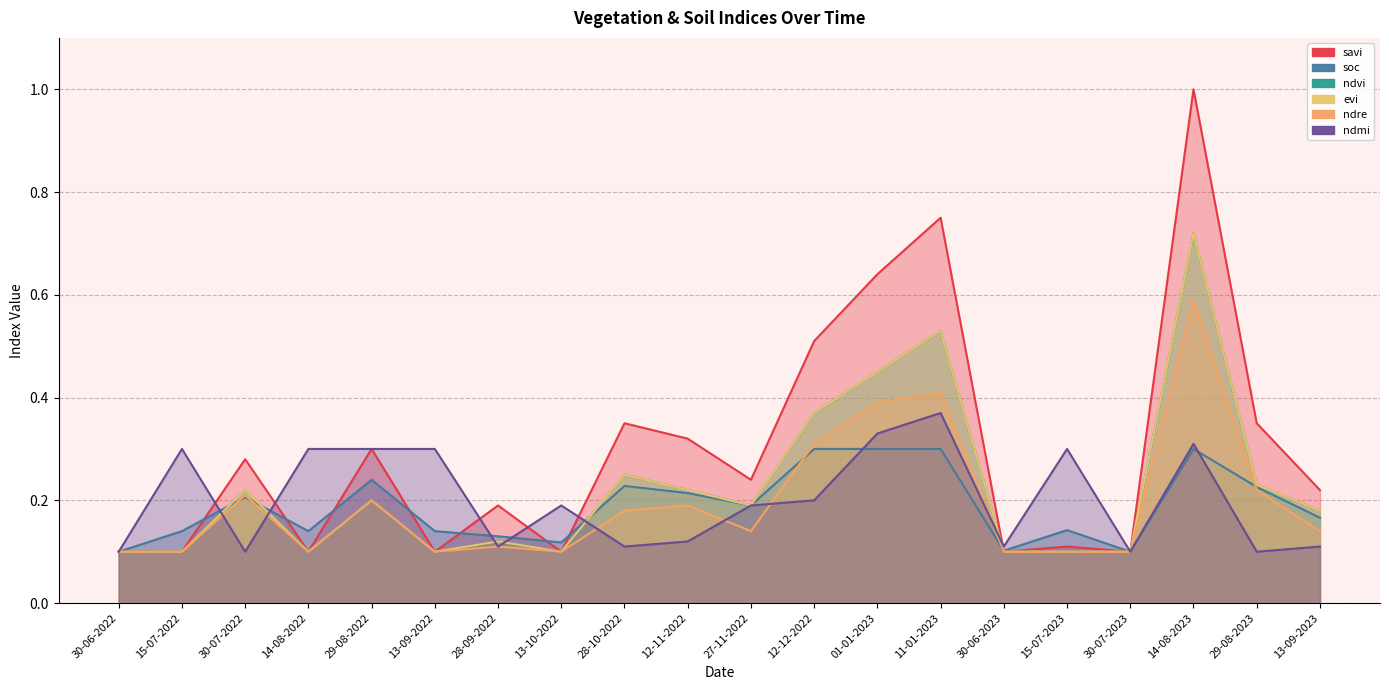

At which category is the sum across all series the highest?

14-08-2023